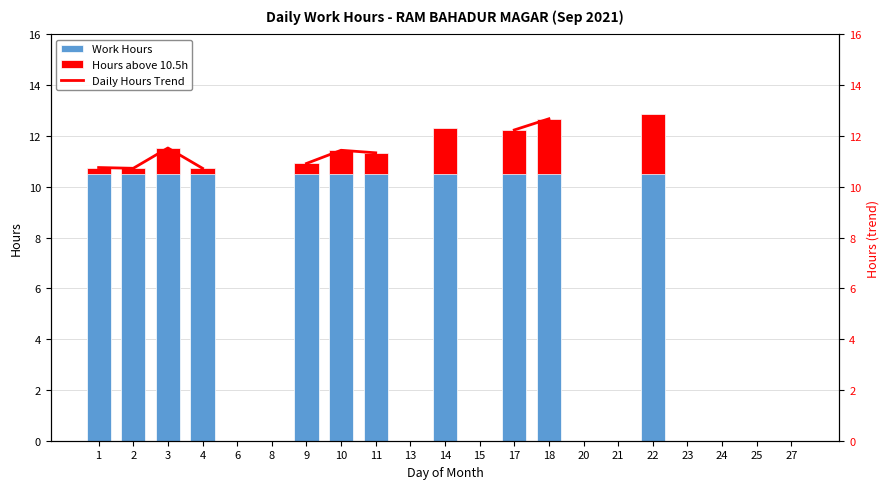

The value of Work Hours at 11 is 3.1. True or false?

False